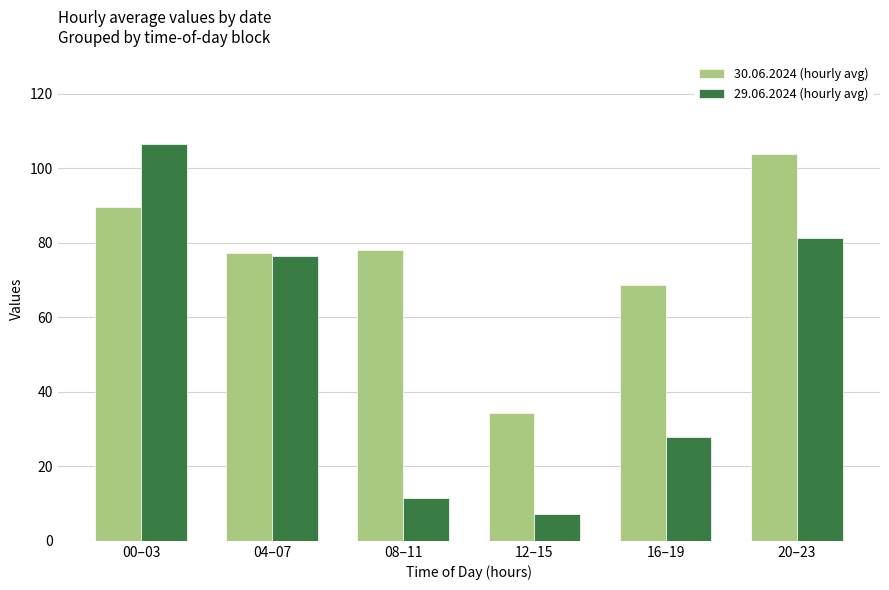

Which series changed the most between 04–07 and 08–11?

29.06.2024 (hourly avg)